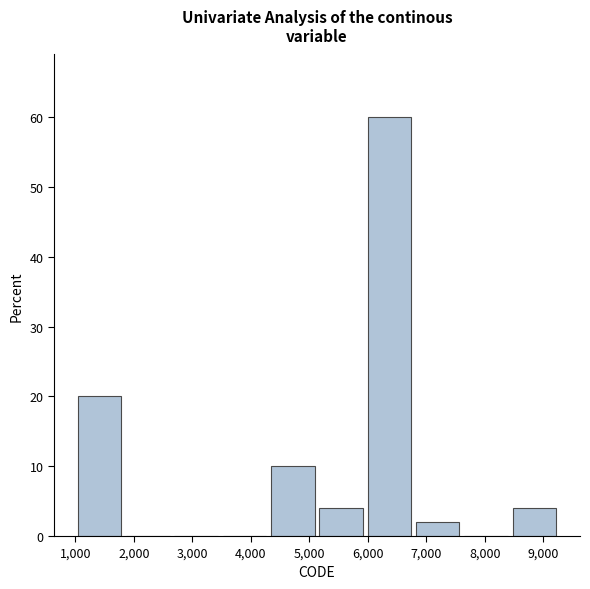

Reading left to right, transcribe this chart: for each bar, give the range it covers on the x-axis and its height. Neither the bar edges nor the heights are printed on the chart, so give them approximately, as read against the axes.

1000 to 1900: 20
1900 to 2700: 0
2700 to 3500: 0
3500 to 4300: 0
4300 to 5200: 10
5200 to 6000: 4
6000 to 6800: 60
6800 to 7600: 2
7600 to 8500: 0
8500 to 9300: 4